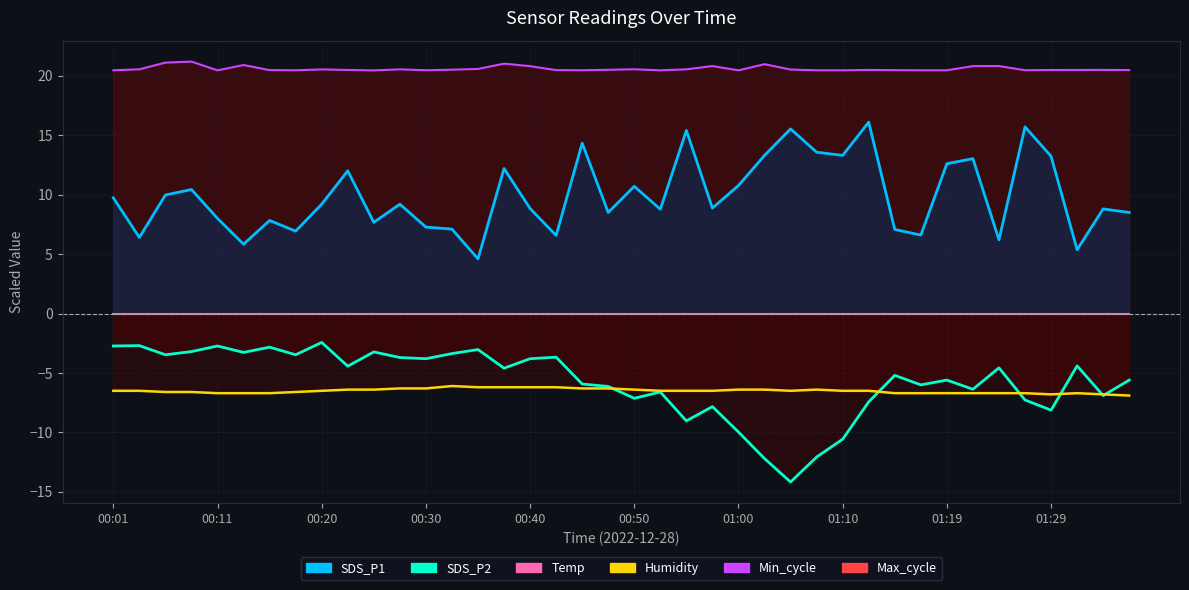

What is the minimum value shown in the chart?

-14.2